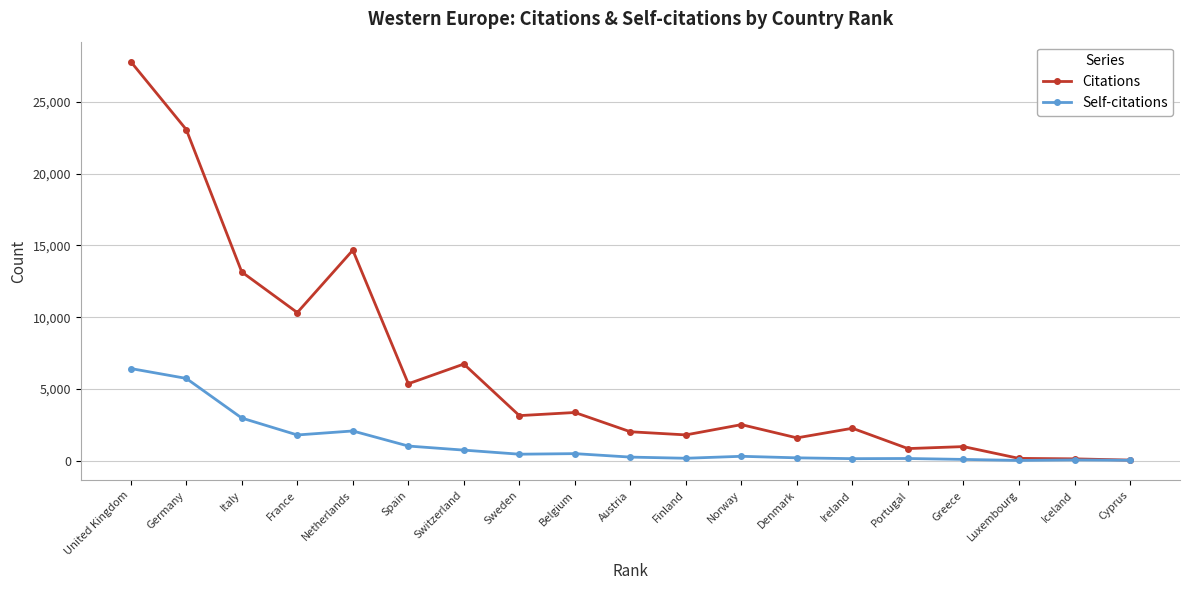

Is this an area chart (filled region under the line)?

No